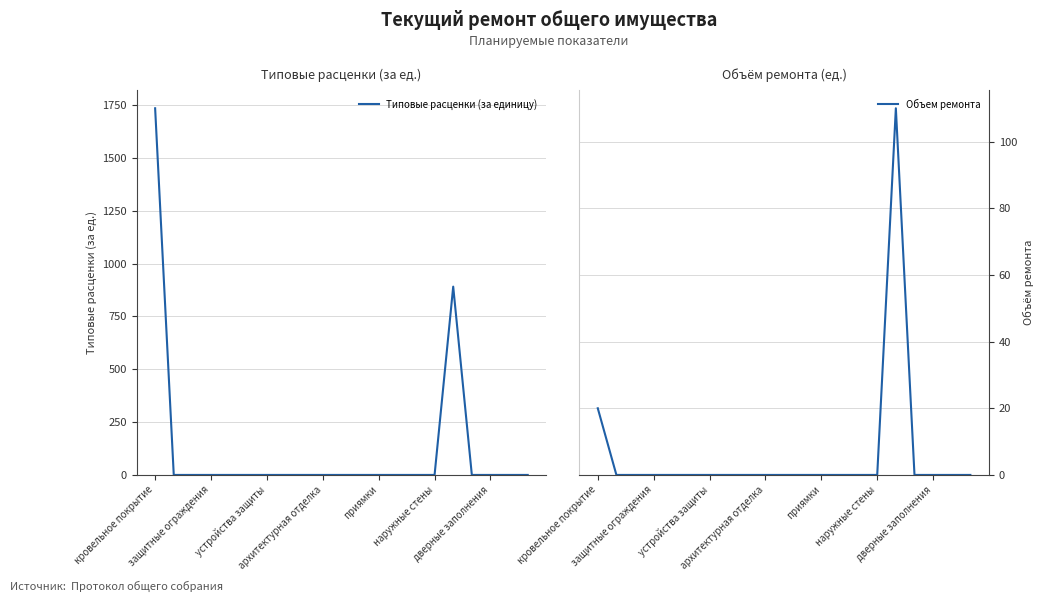

What is the average value of the Типовые расценки (за единицу) series?

125.0